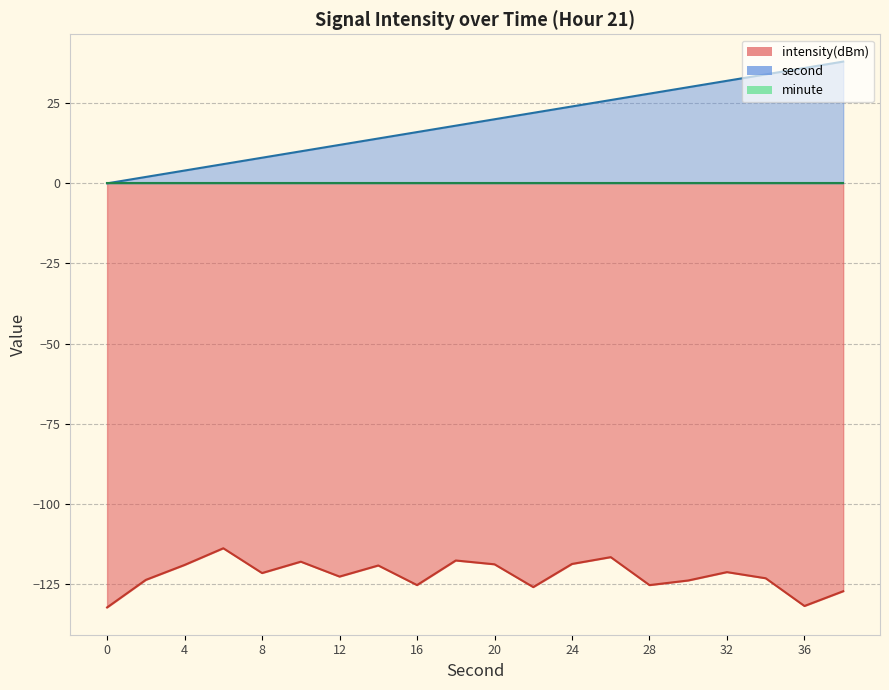

What is the sum of all second values?

380.0